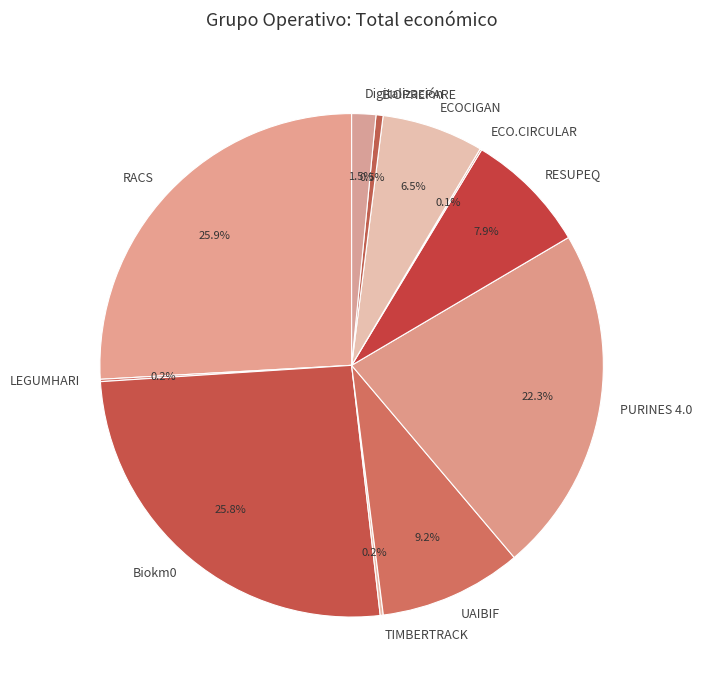

What is the total percentage of PURINES 4.0 and RACS?

48.2%